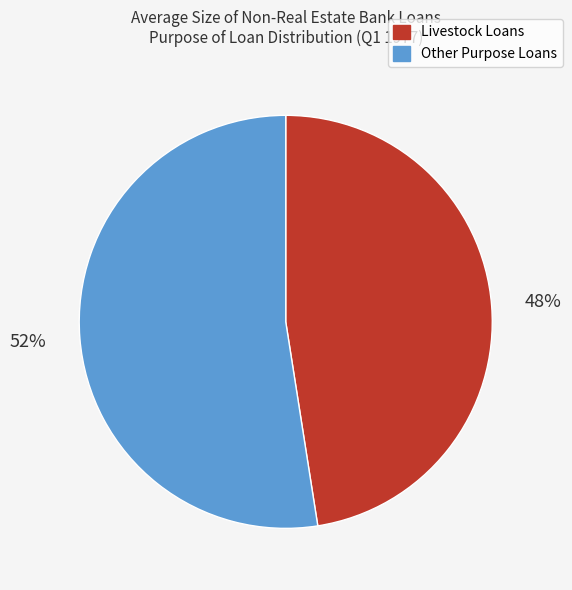

What is the smallest slice in the pie chart?

Livestock Loans